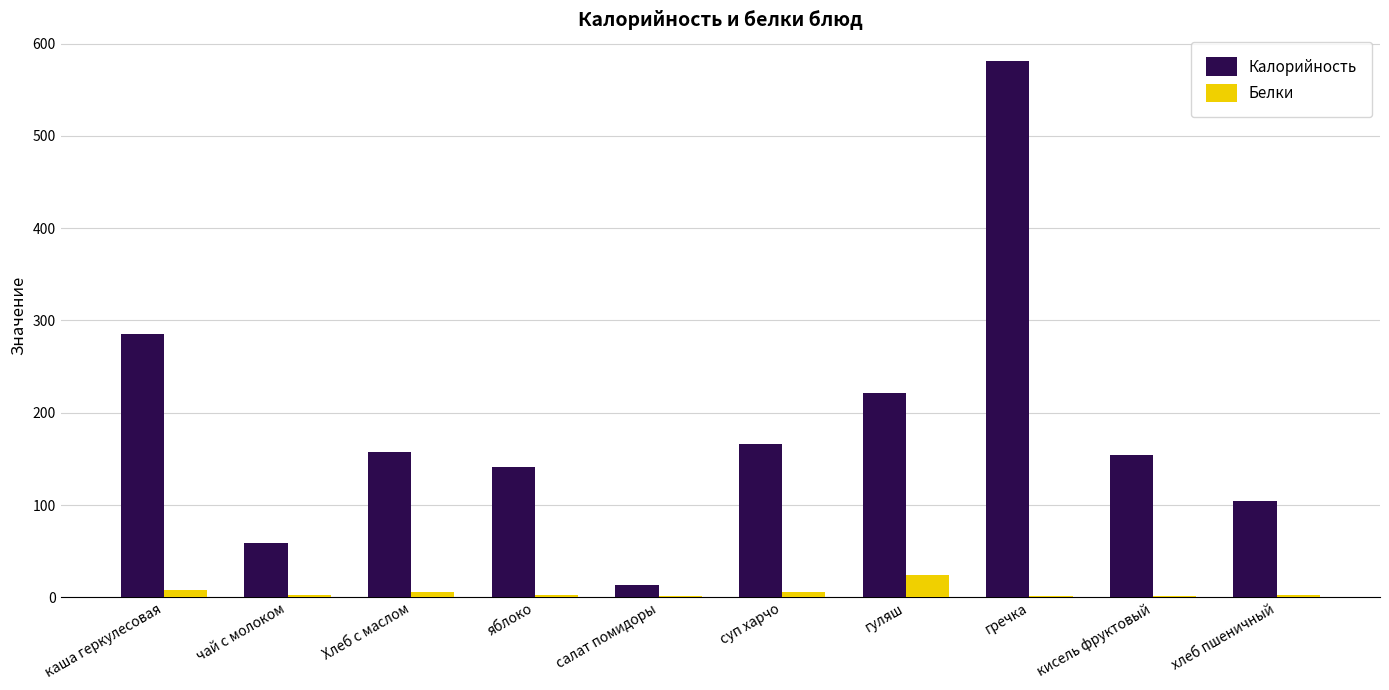

What are all the series names shown in the legend?

Калорийность, Белки